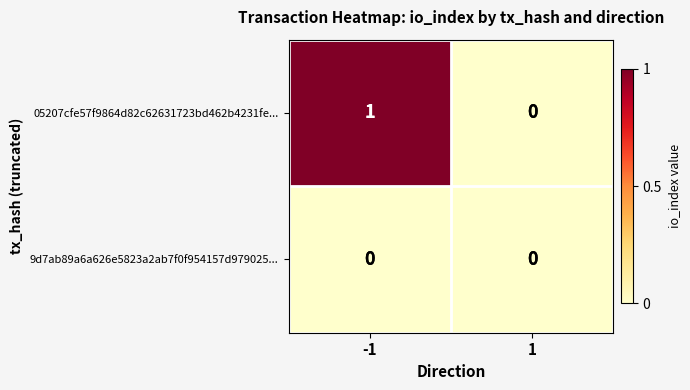

Between -1 and 1, which series saw the biggest shift?

05207cfe57f9864d82c62631723bd462b4231fe...